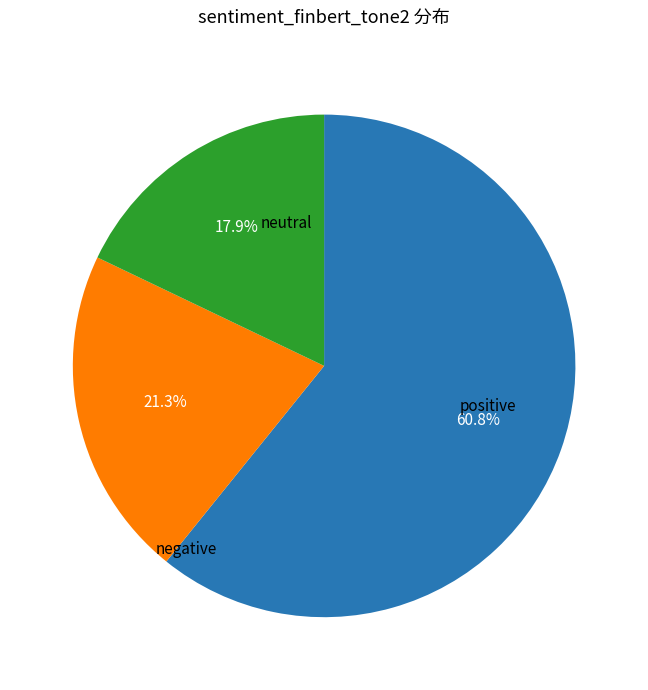

How many slices are in this pie chart?

3